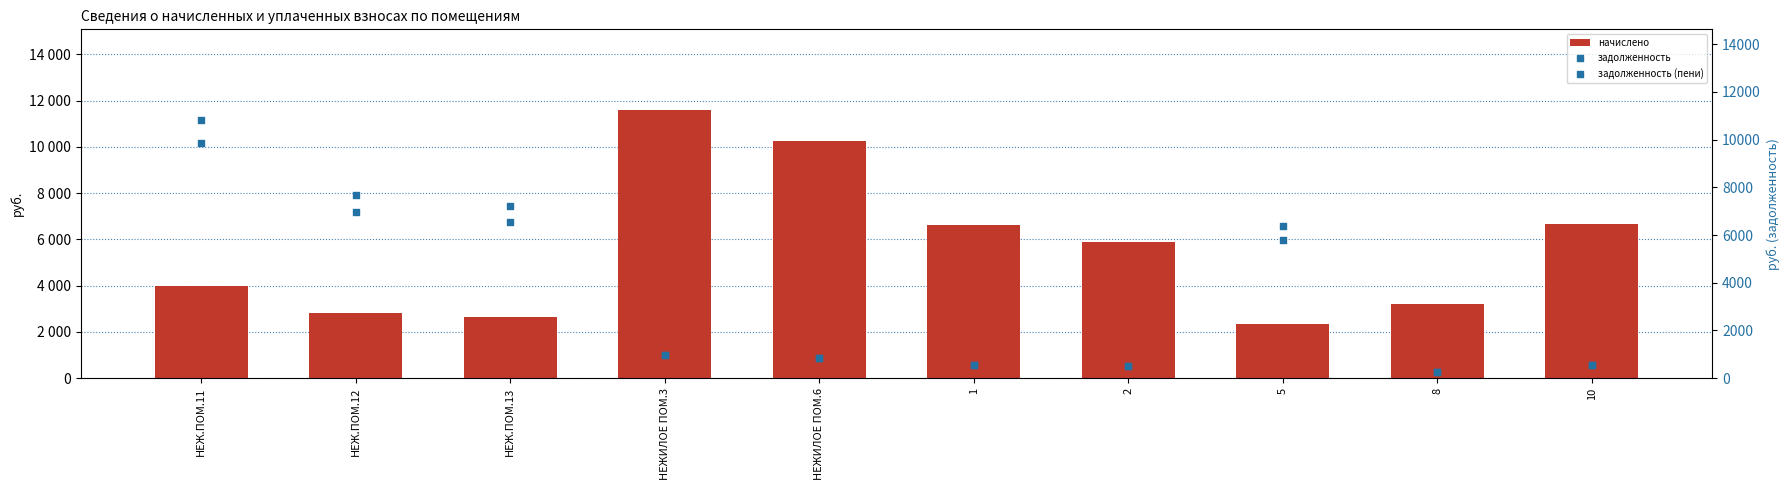

What are all the series names shown in the legend?

начислено, задолженность, задолженность (пени)